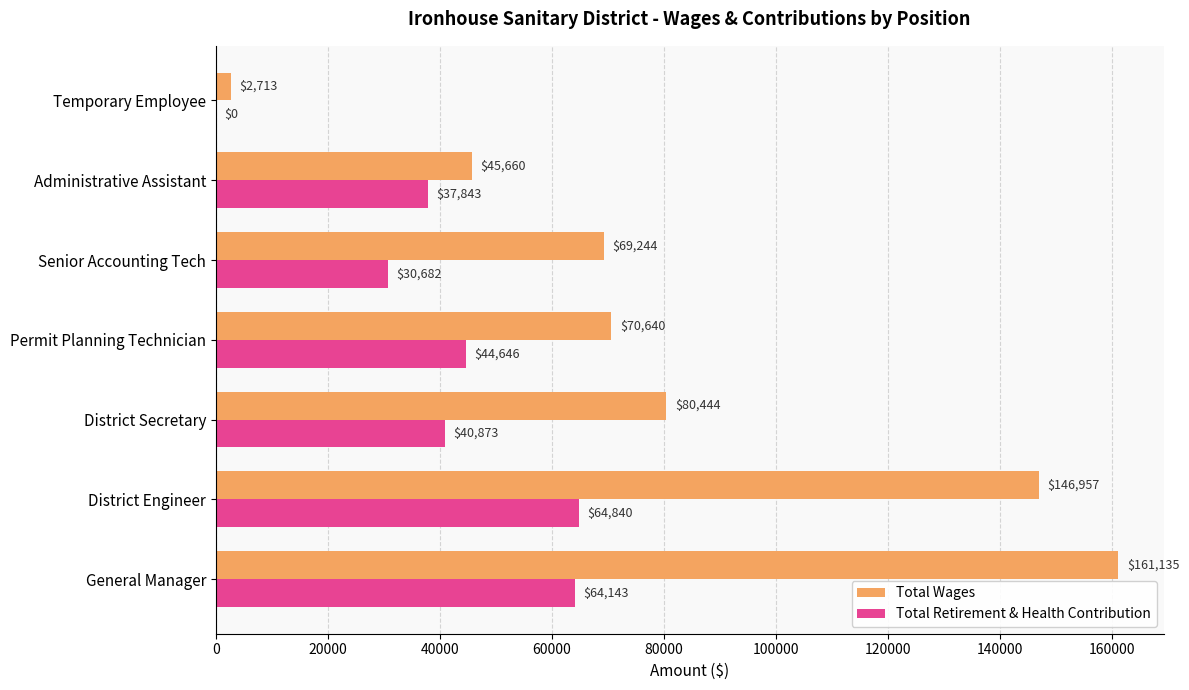

Count the number of data series in this chart.

2